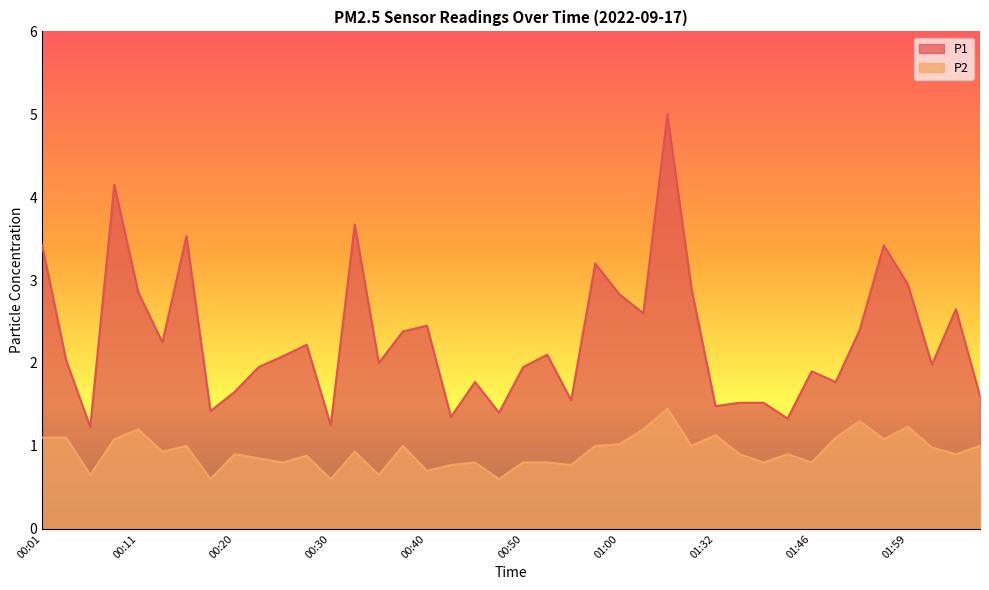

True or false: P1 and P2 cross at least once.

False